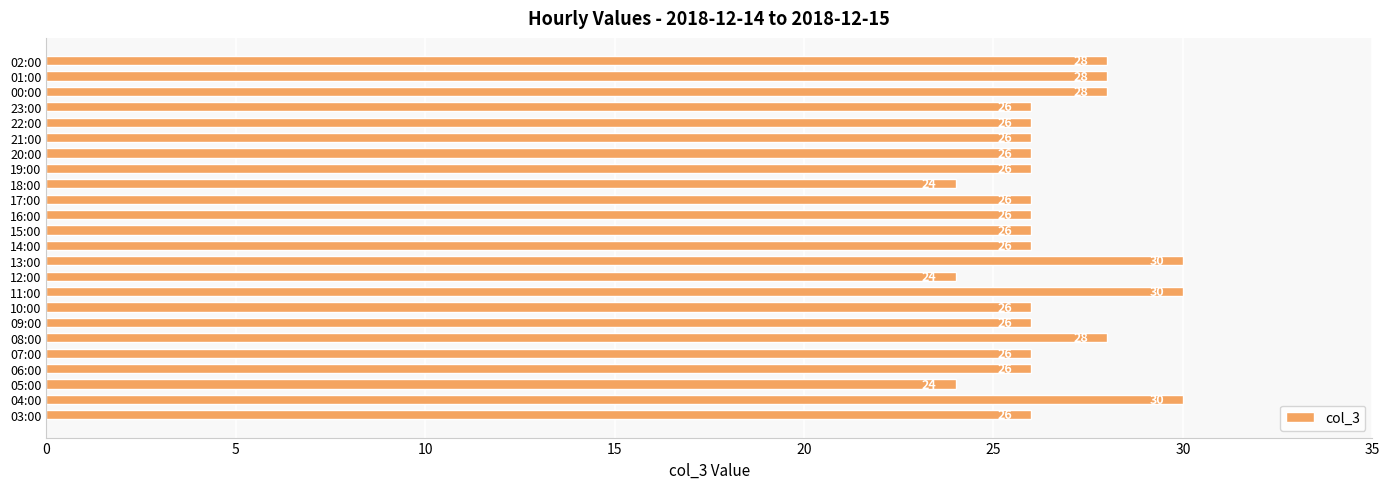

Reading bottom to top, transcribe all the data shown in this chart.

26	30	24	26	26	28	26	26	30	24	30	26	26	26	26	24	26	26	26	26	26	28	28	28